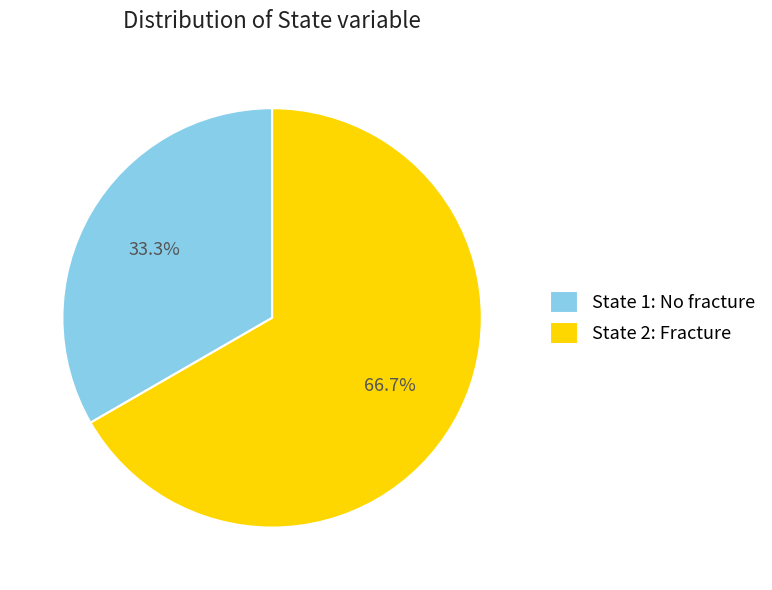

Does State 1: No fracture account for over 50% of the chart?

No